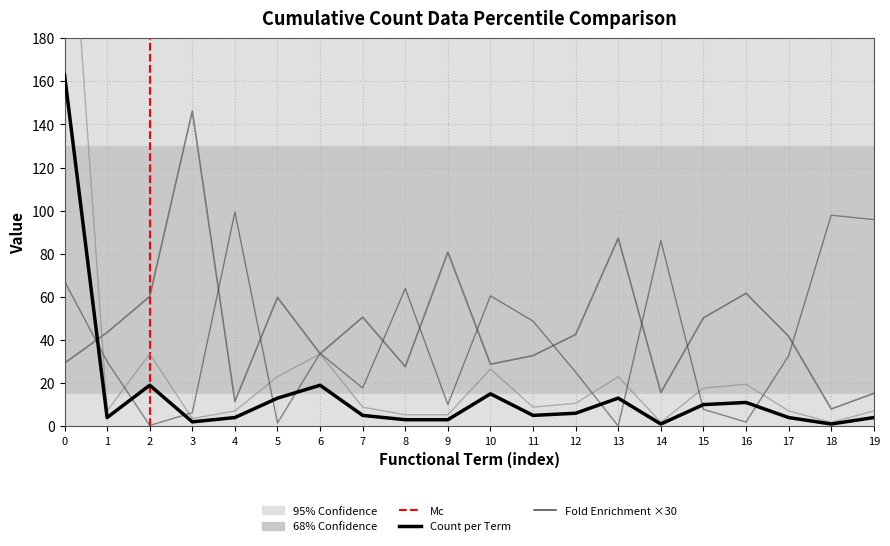

Reading right to left, transcribe all the data shown in this chart.

Count: 4.0	1.0	4.0	11.0	10.0	1.0	13.0	6.0	5.0	15.0	3.0	3.0	5.0	19.0	13.0	4.0	2.0	19.0	4.0	163.0
Fold Enrichment: 15.2	8.0	41.7	61.7	50.3	15.6	87.2	42.5	32.7	28.8	80.7	27.6	50.6	33.6	59.7	11.5	146.2	60.2	43.5	29.2
Expected: 7.1	1.8	7.1	19.4	17.7	1.8	23.0	10.6	8.8	26.5	5.3	5.3	8.8	33.6	23.0	7.1	3.5	33.6	7.1	288.0
PValue: 95.8	97.9	32.6	1.9	7.8	86.1	0.1	25.1	48.7	60.5	10.0	63.9	17.7	33.8	1.5	99.4	6.2	0.3	30.0	67.2